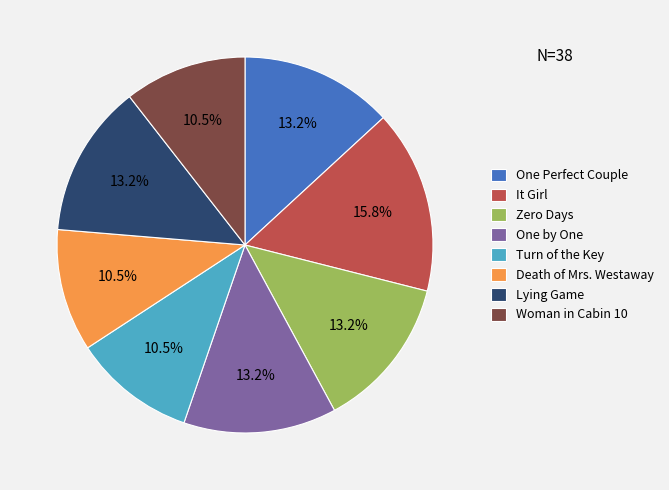

Is there a majority slice in this chart?

No